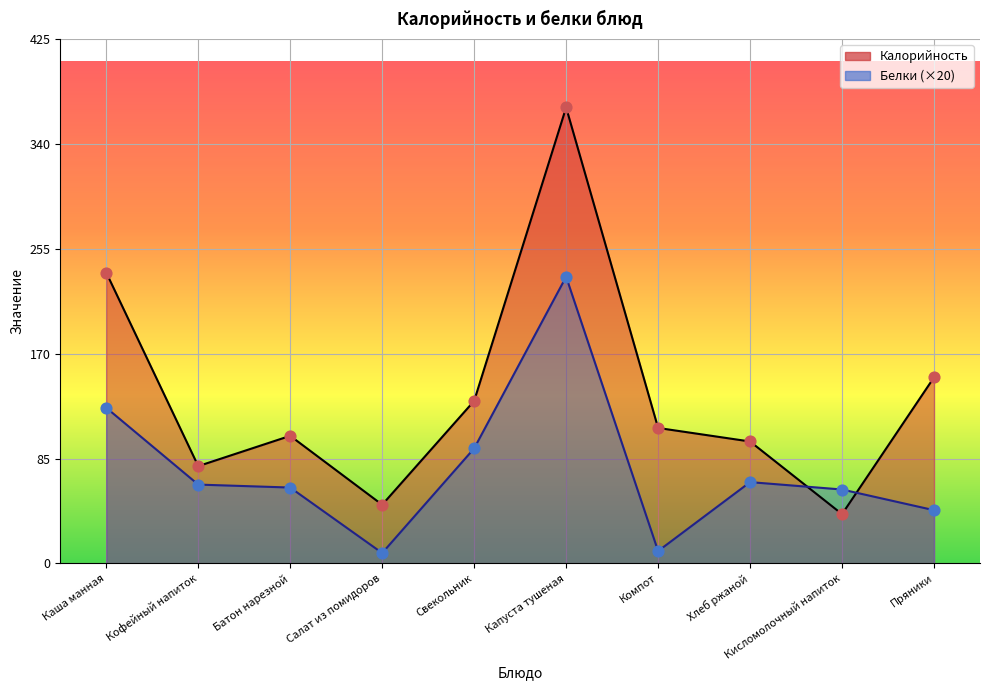

What is the total value across all series at Каша манная?

362.6